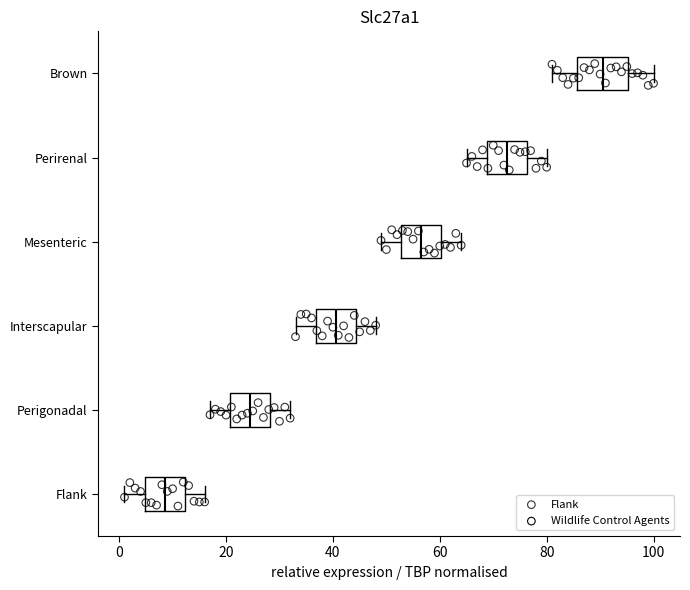

Which box has the furthest to the left median line?

Flank